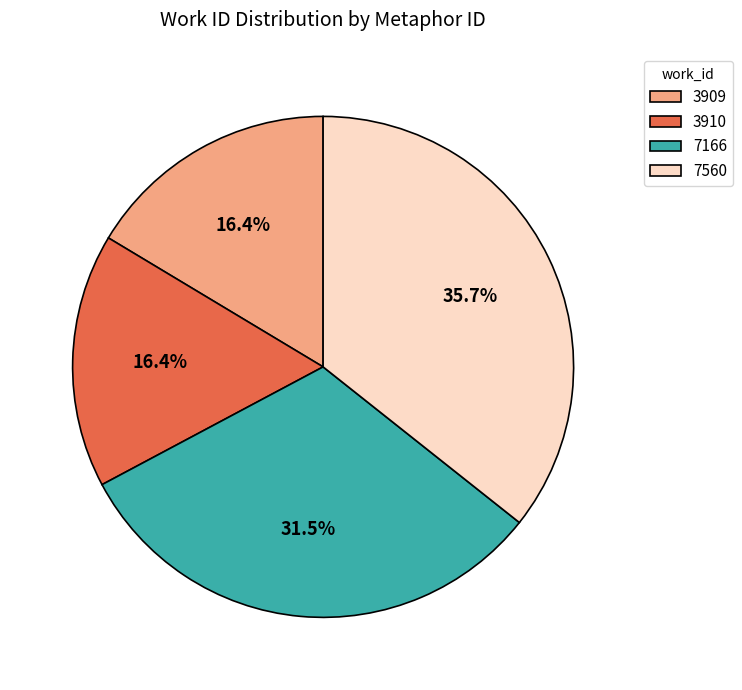

To the nearest percent, what portion does 3910 represent?

16%